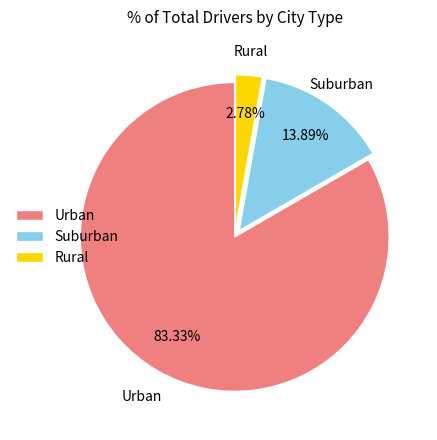

Which has a higher value, Suburban or Urban?

Urban